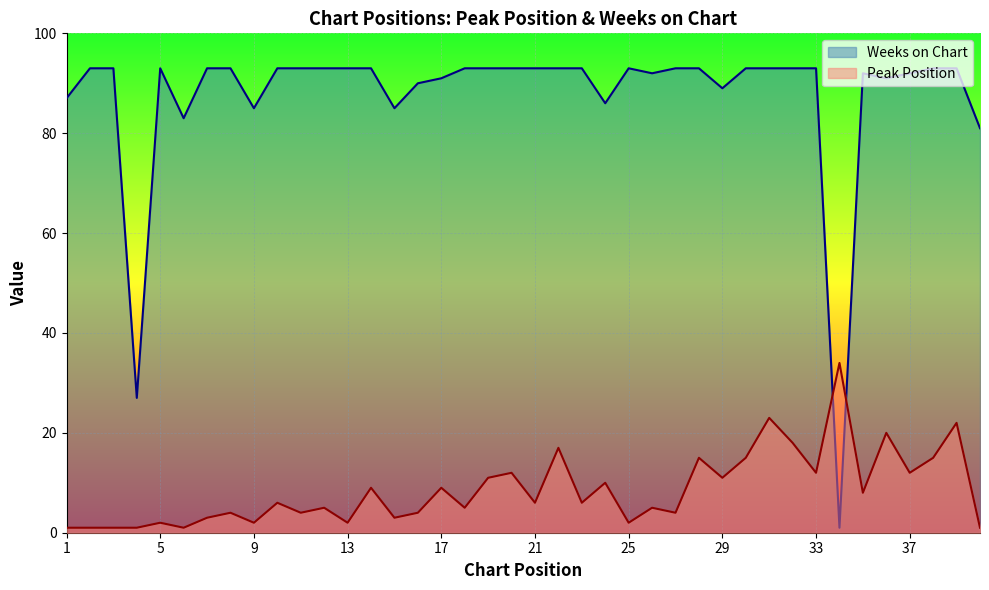

What is the difference between the maximum and second lowest values in the Weeks on Chart series?

66